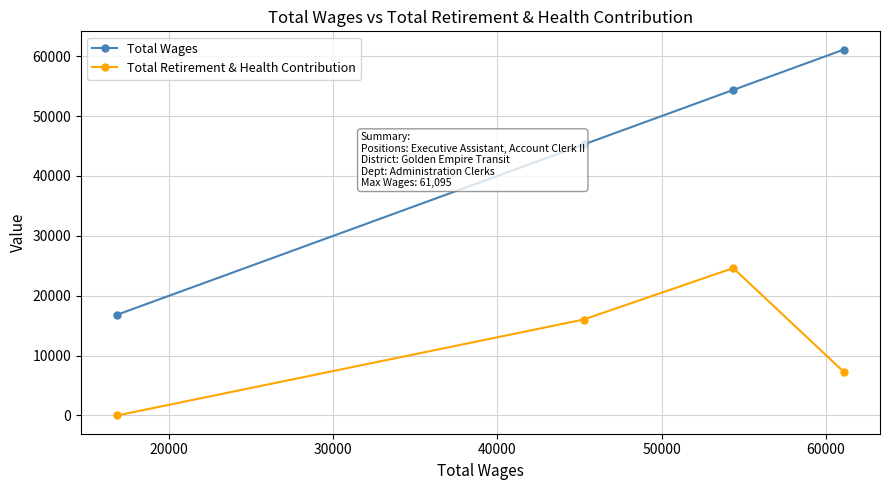

Which series has the widest spread of values?

Total Wages